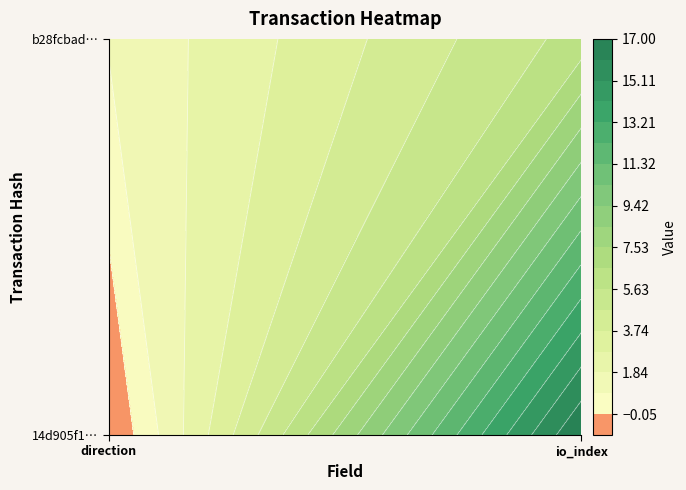

Count the number of data series in this chart.

2